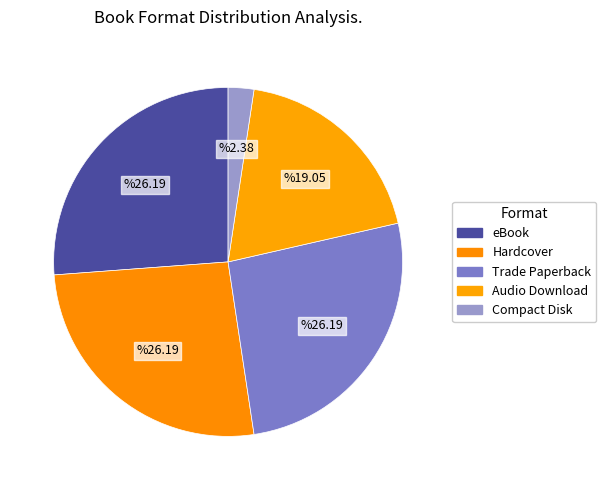

Does Audio Download represent more than half of the total?

No